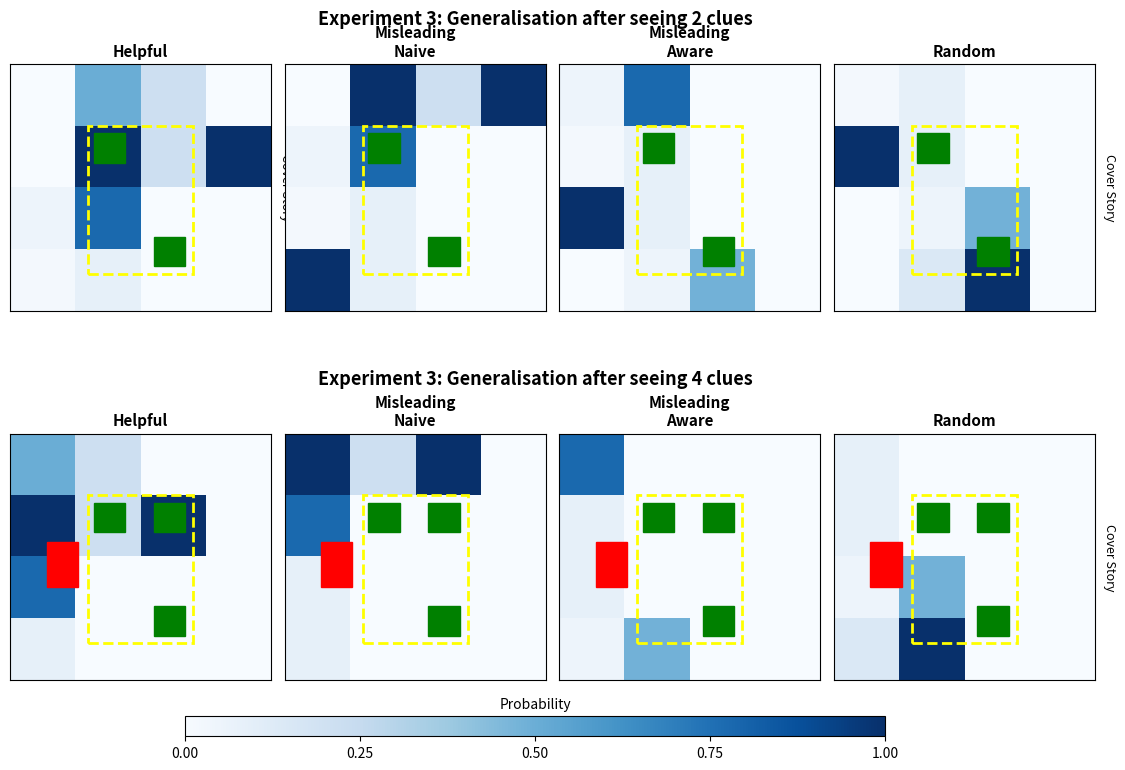

Which has a higher value, 0.75 or 0.25?

0.75